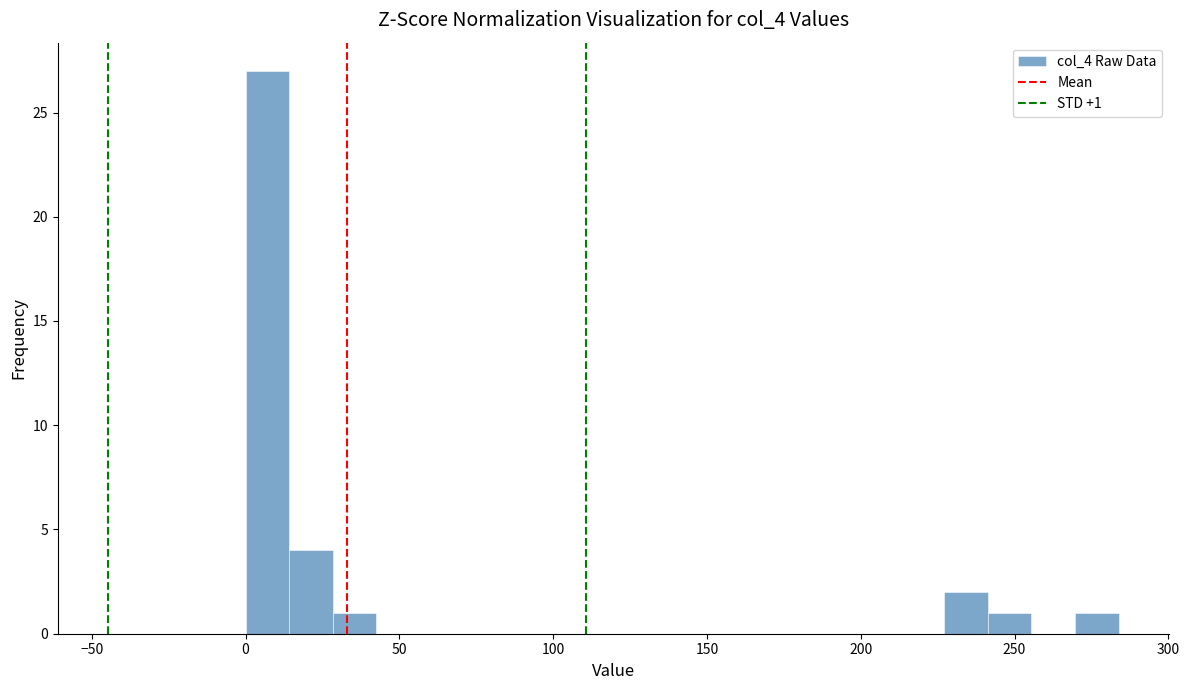

Read against the x-axis, roughly where is the centre of the tallest bar?

5